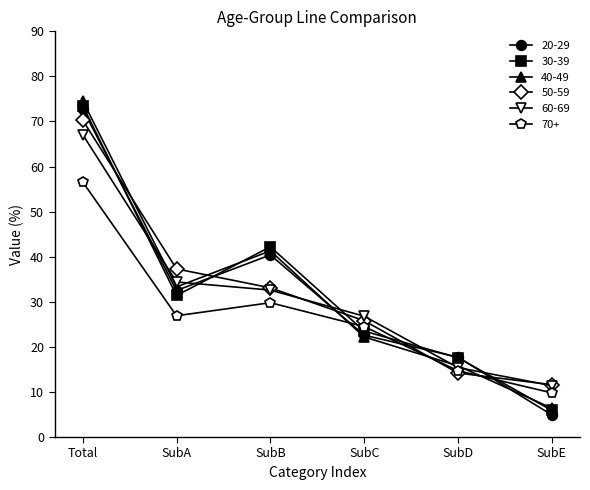

What is the label of the 3rd point from the right?

SubC